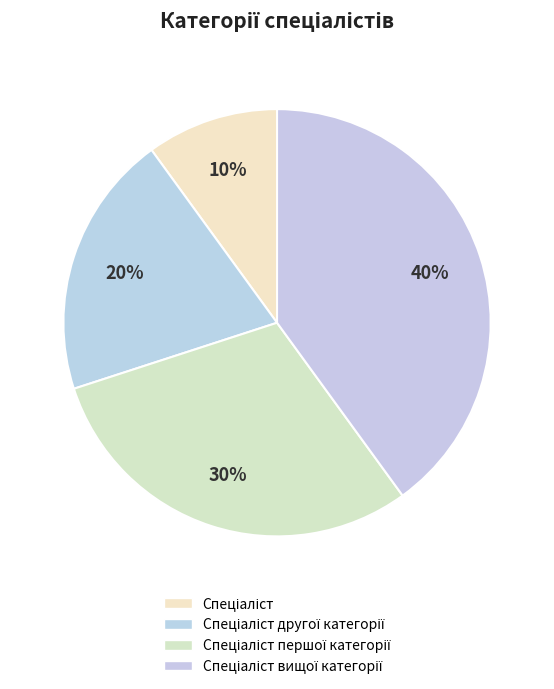

Which slice is the largest?

Спеціаліст вищої категорії